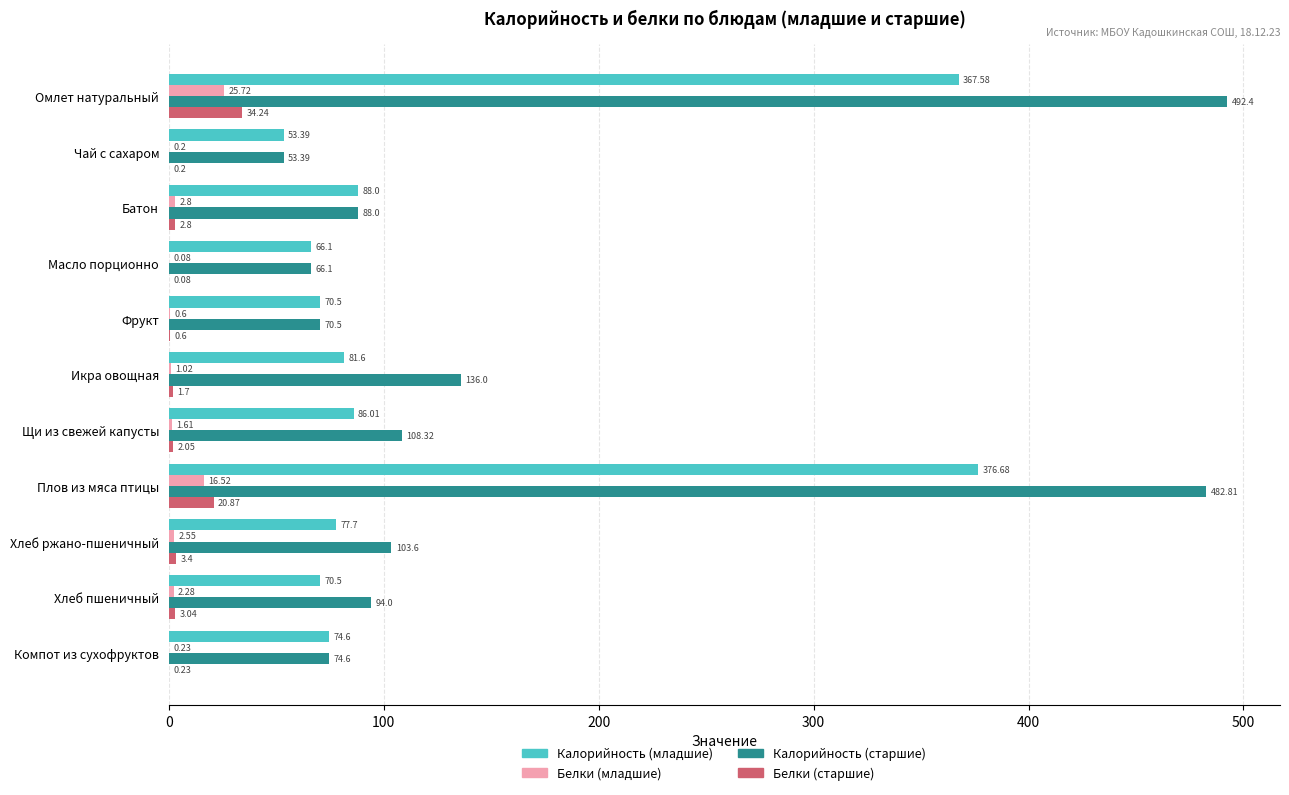

What is the sum of all Калорийность (младшие) values?

1412.7